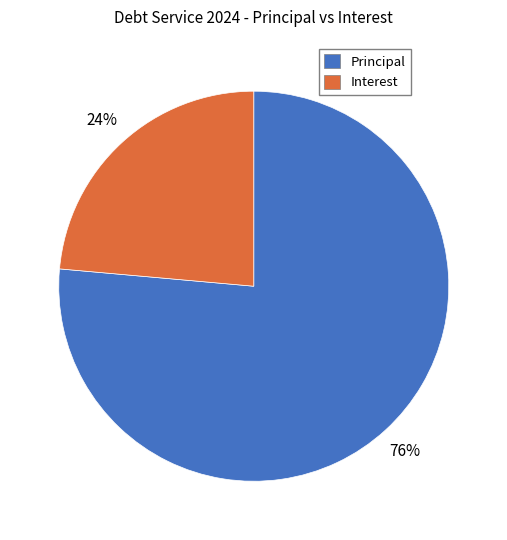

Rank the categories by value from highest to lowest.

Principal, Interest